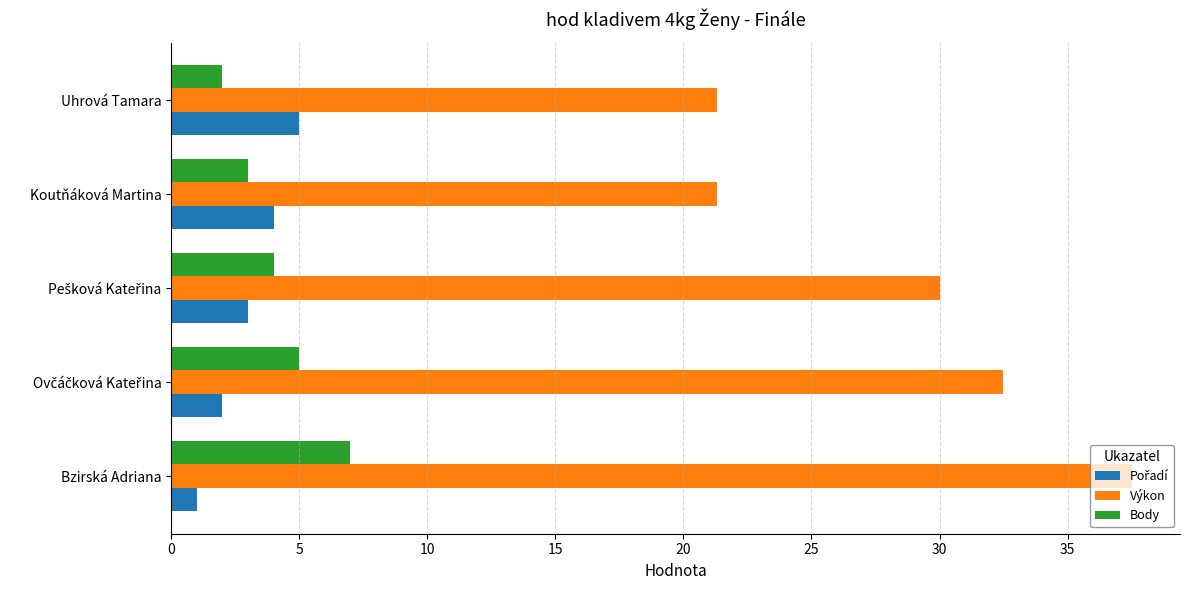

What is the average value of the Výkon series?

28.5